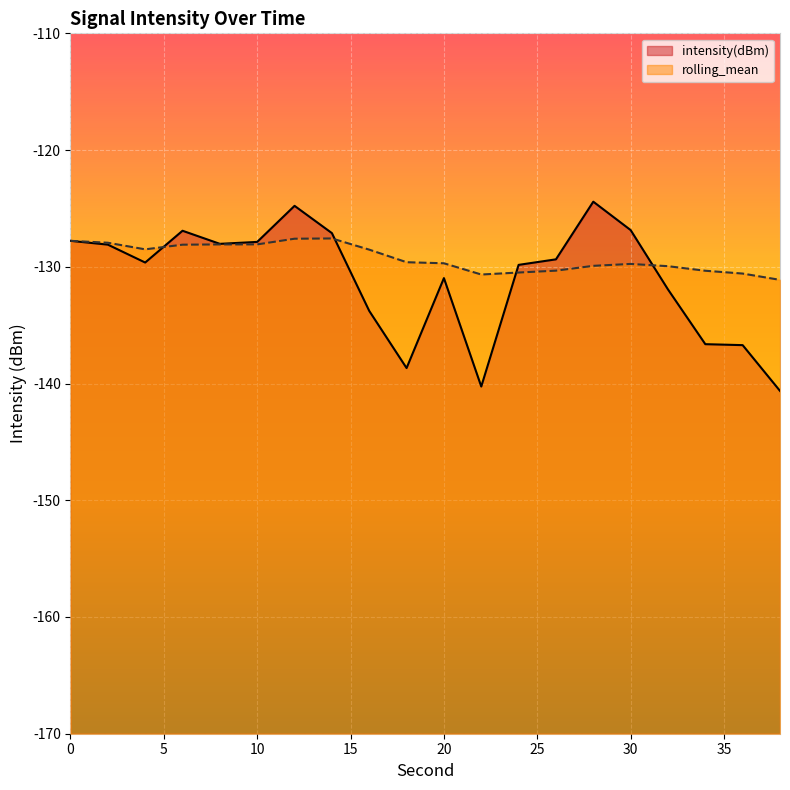

What is the lowest value of the rolling_mean series?

-131.1